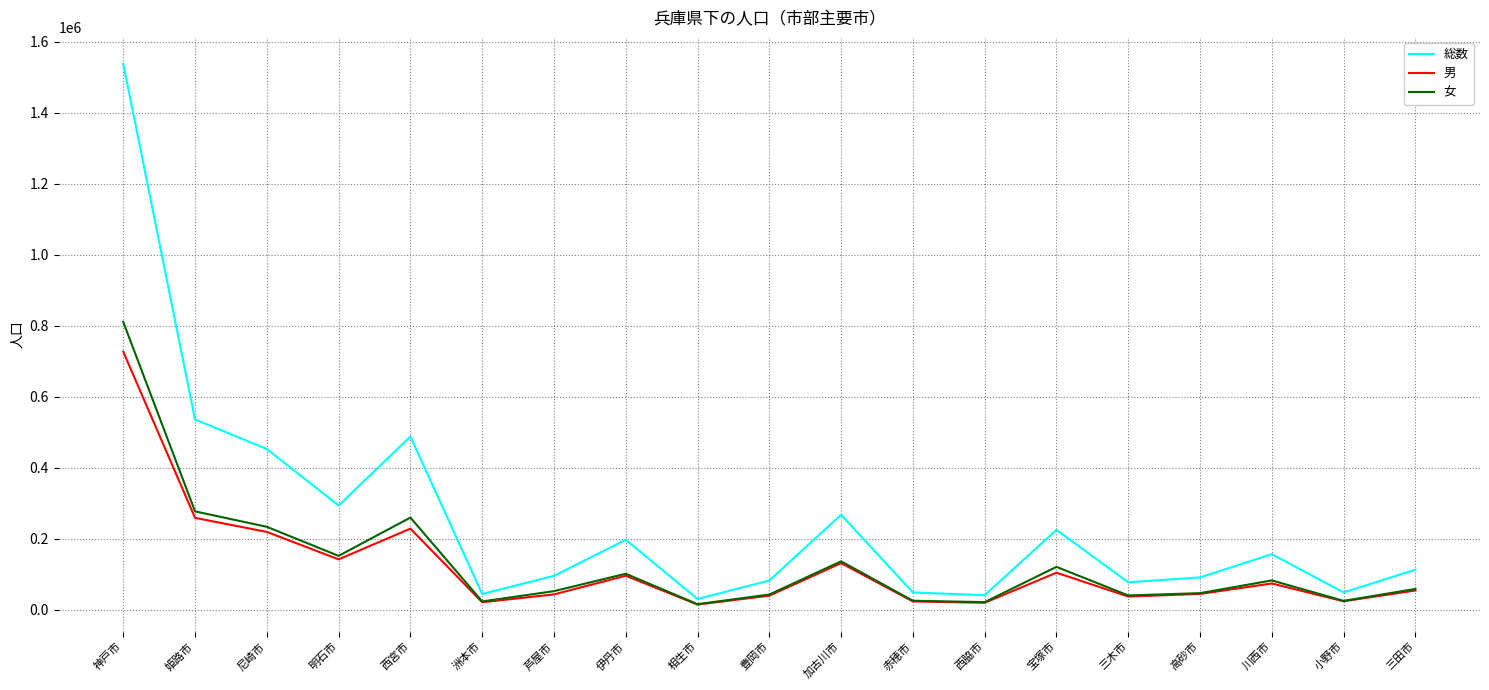

At which label is 女 closest to 413095?

姫路市